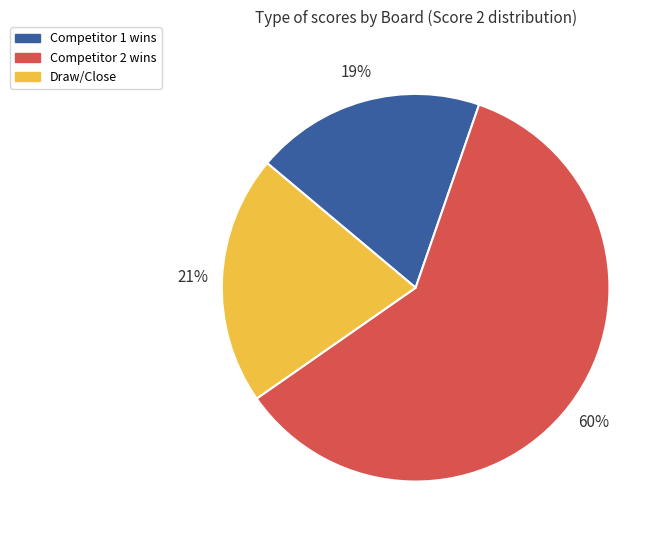

How many slices are in this pie chart?

3